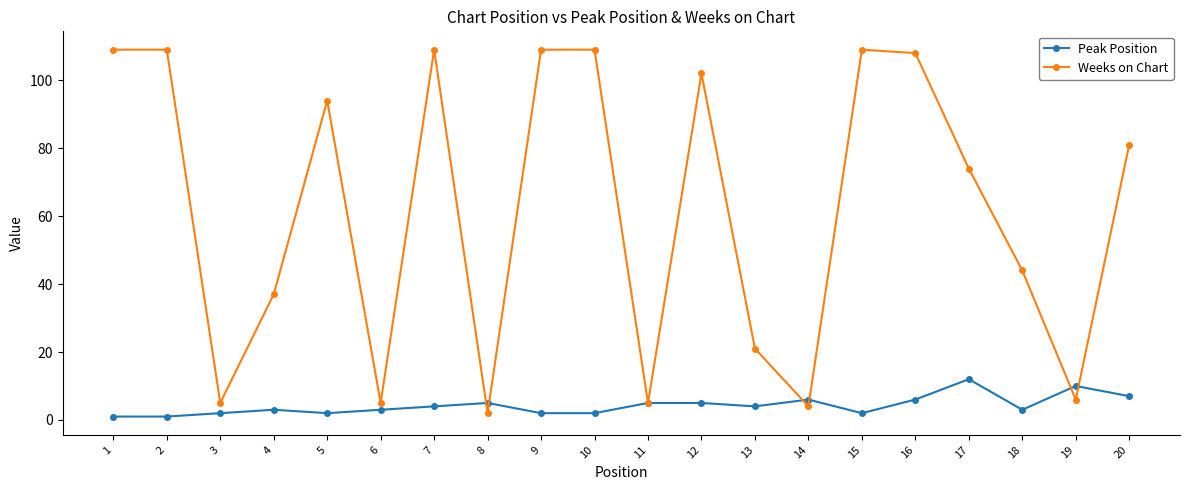

List the series in order of their overall mean, highest first.

Weeks on Chart, Peak Position